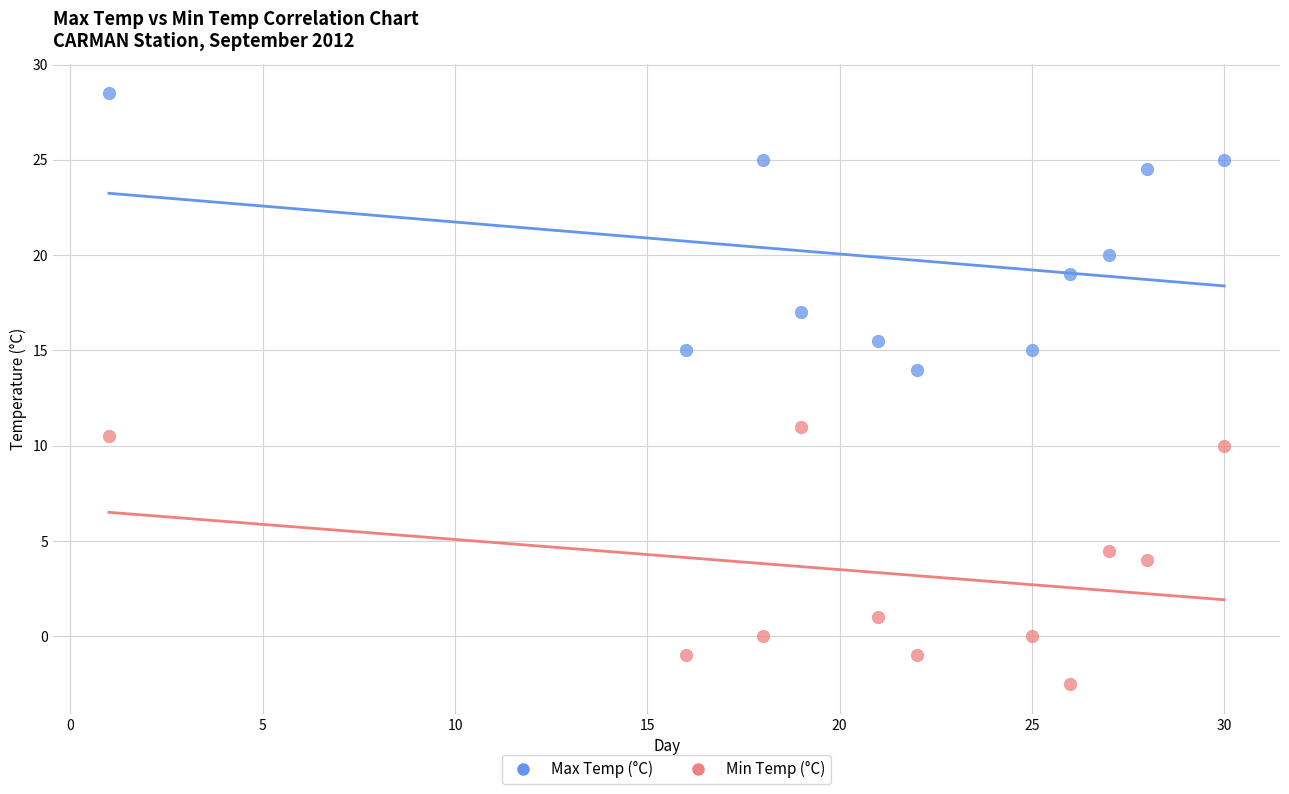

Which series has the widest spread of Y values?

Max Temp (°C)